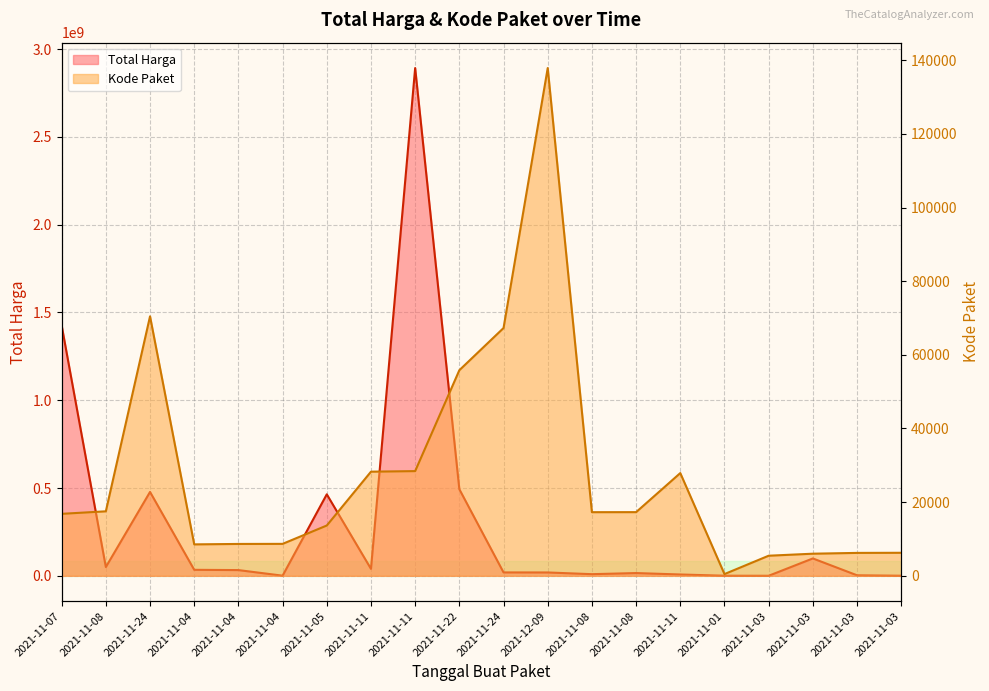

Reading left to right, list all the values displayed in this chart.

Total Harga: 1425867900	49730040	477600000	34000000	32441200	577875	464002100	39440000	2892122000	493000000	19175000	18900000	9180000	15513960	7401240	333600	78000	98772570	2772000	265000
Kode Paket: 16823	17509	70453	8530	8646	8668	13652	28271	28425	55826	67279	137876	17272	17283	27891	464	5449	5997	6214	6246